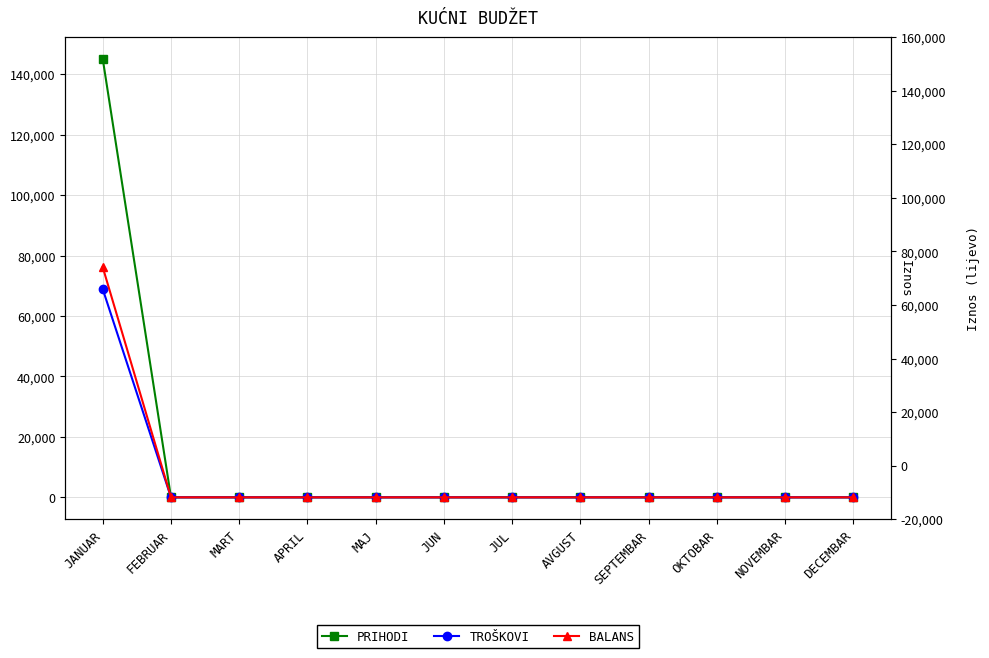

At how many categories does at least one series exceed 27602?

1